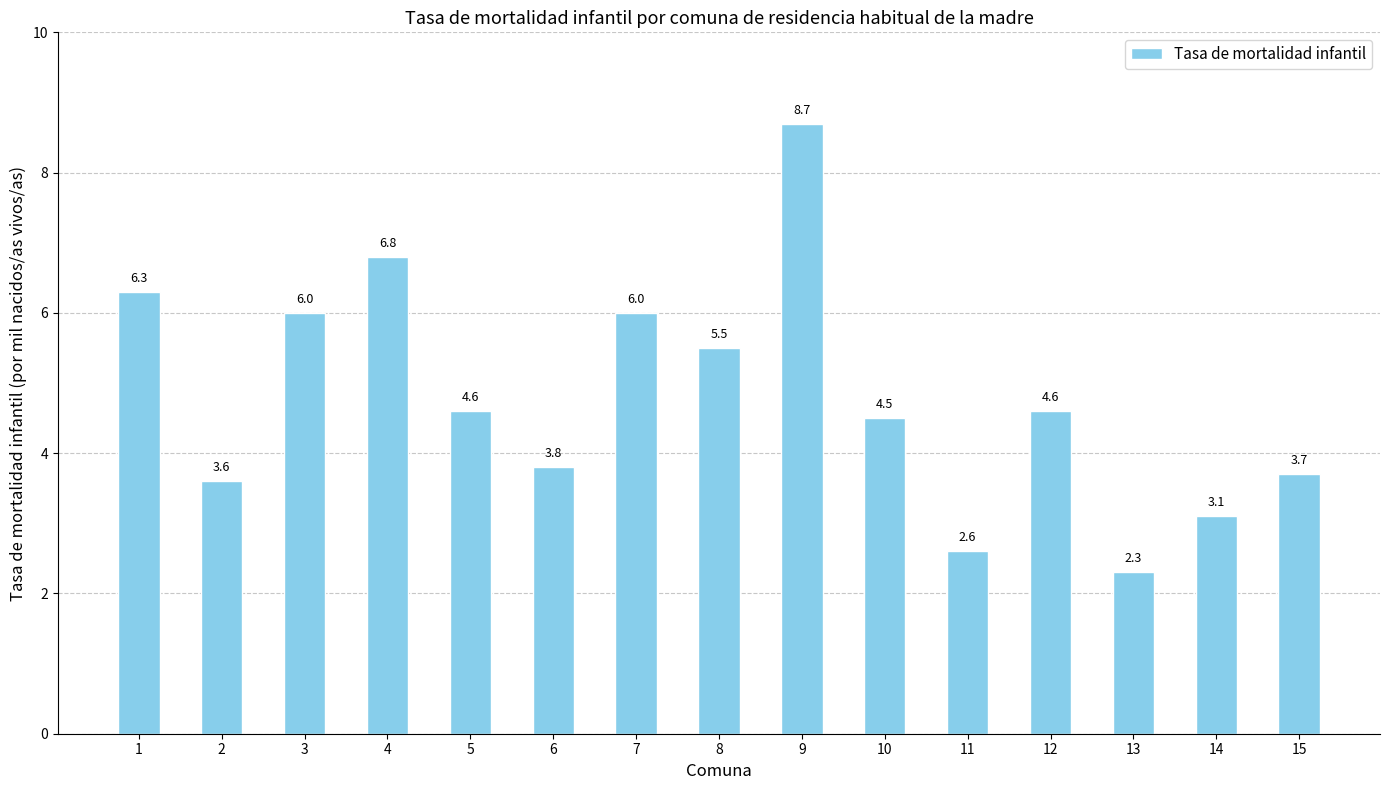

What is the difference between the second highest and second lowest values?

4.2